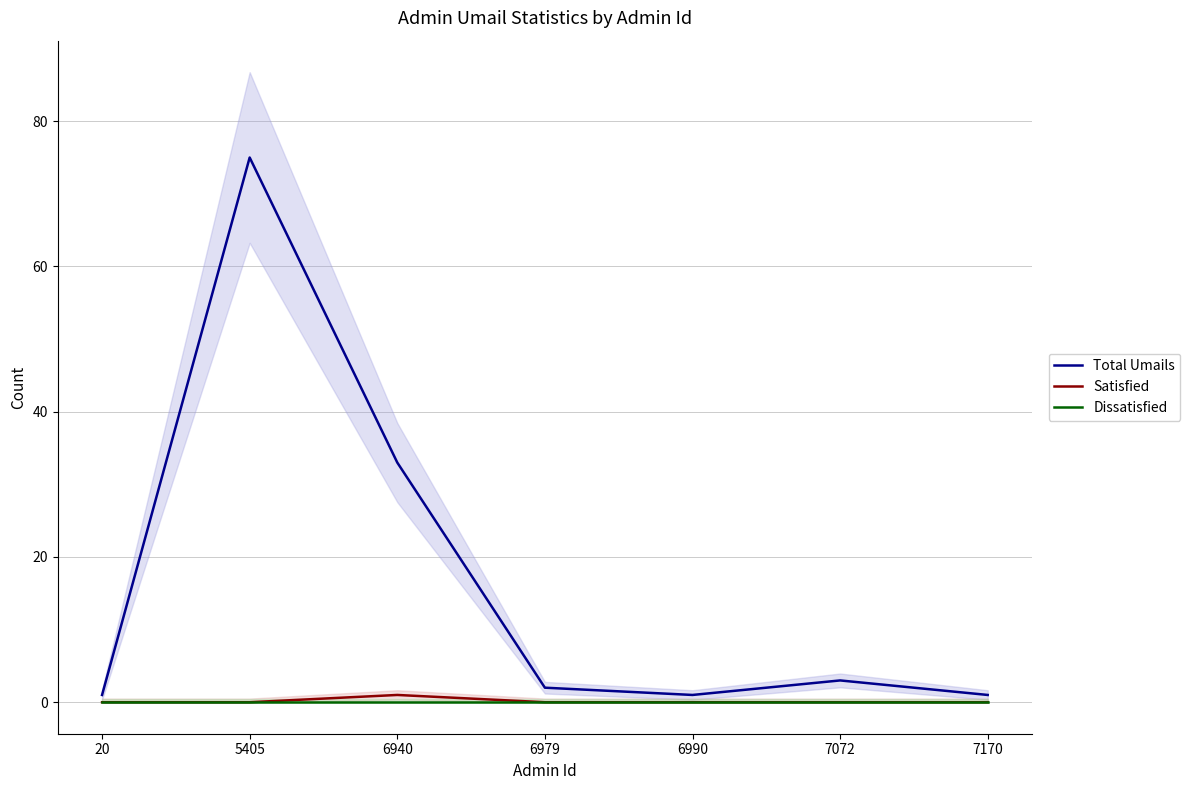

Is it true that Satisfied equals 1 at 6940?

True